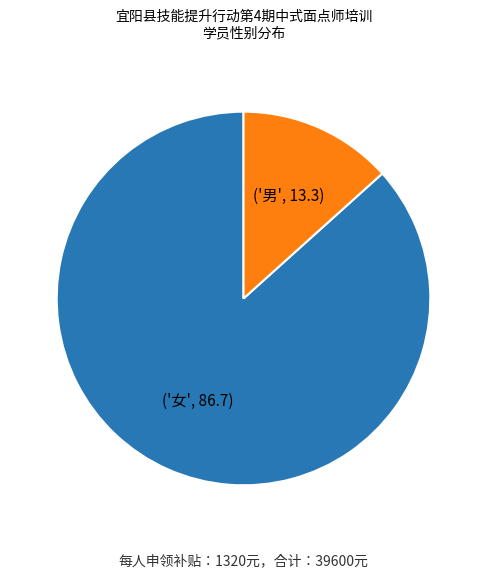

Count the number of slices in the pie.

2